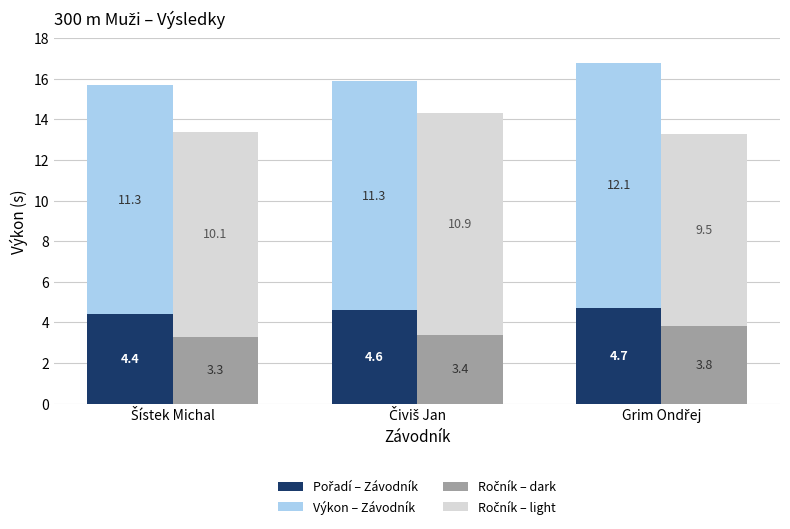

List the labels in order of Ročník – light value, largest first.

Čiviš Jan, Šístek Michal, Grim Ondřej